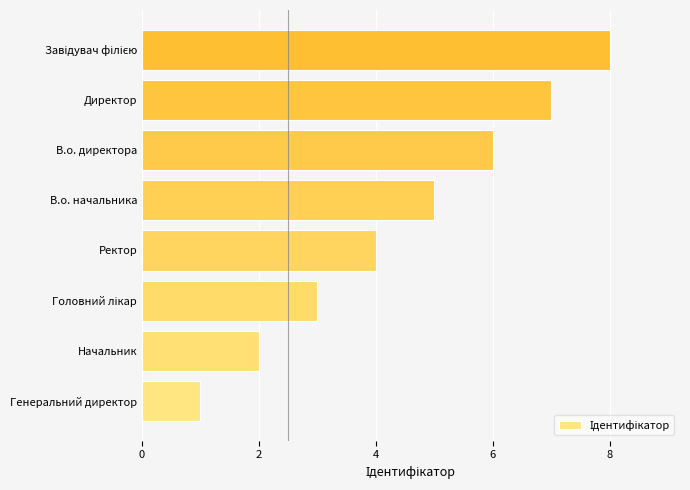

Read the value at В.о. директора.

6